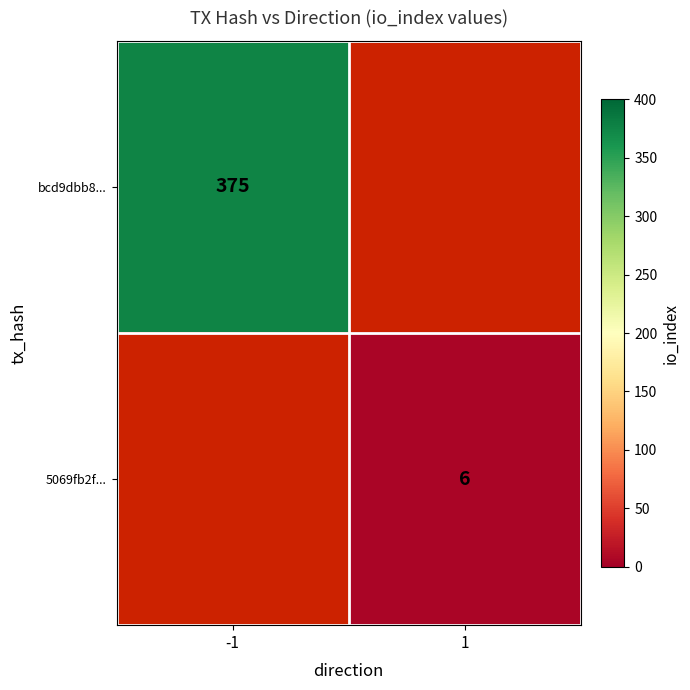

True or false: bcd9dbb8... has a value of 252 at -1.

False